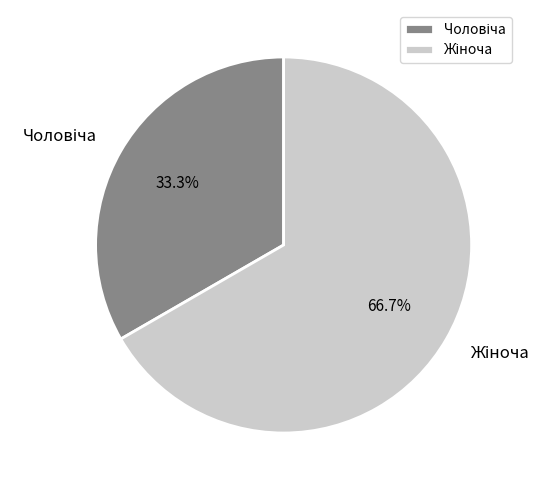

Does any single category account for the majority?

Yes